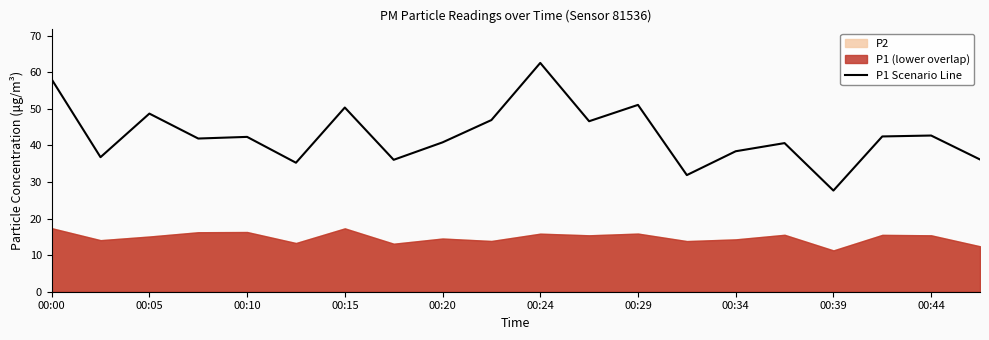

True or false: P1 Scenario Line has a value of 81.4 at 00:05.

False